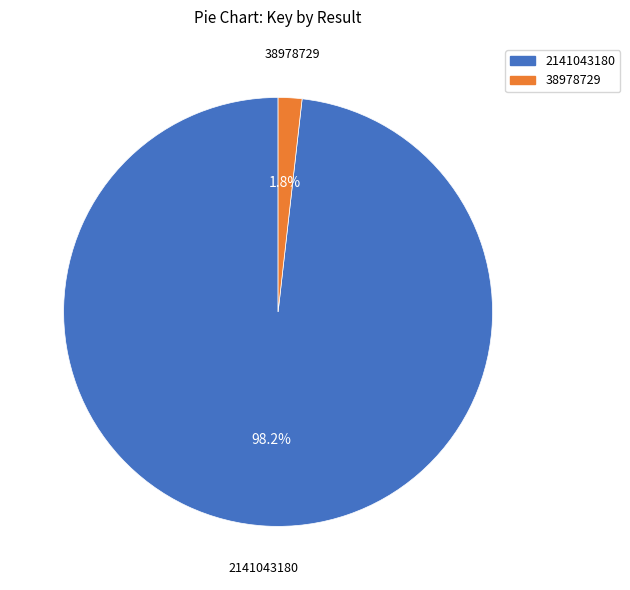

To the nearest percent, what is the difference between the 38978729 and 2141043180 slice percentages?

96%